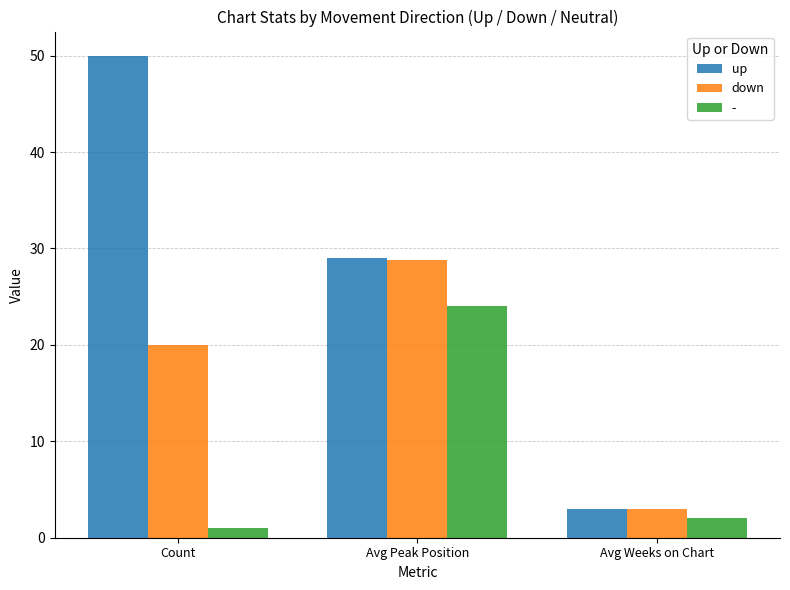

What is the label of the 1st bar from the left?

Count